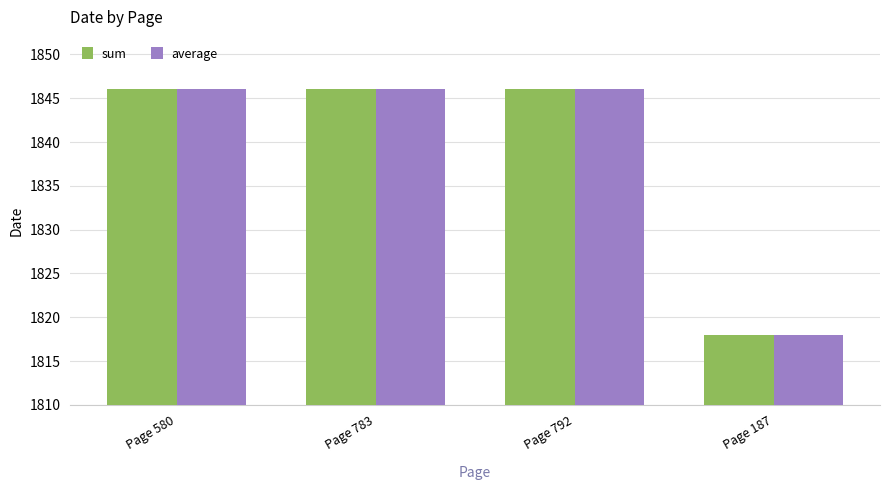

The value of sum at Page 187 is 1818. True or false?

True